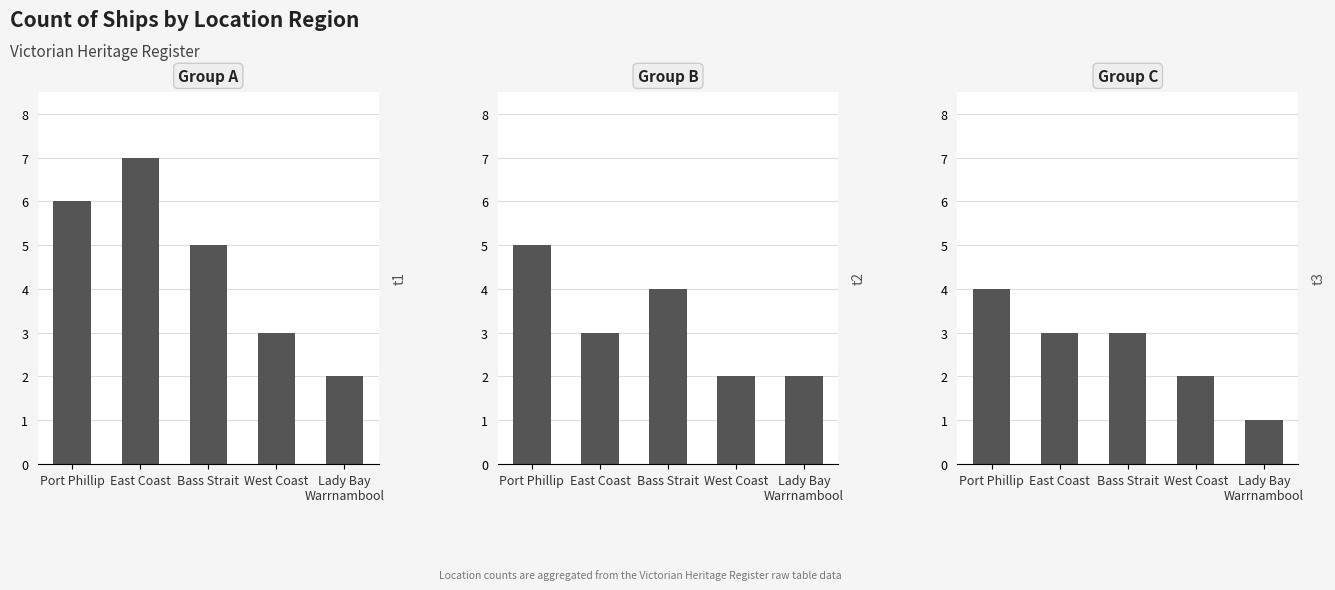

Where is Group B nearest to the value 3?

East Coast